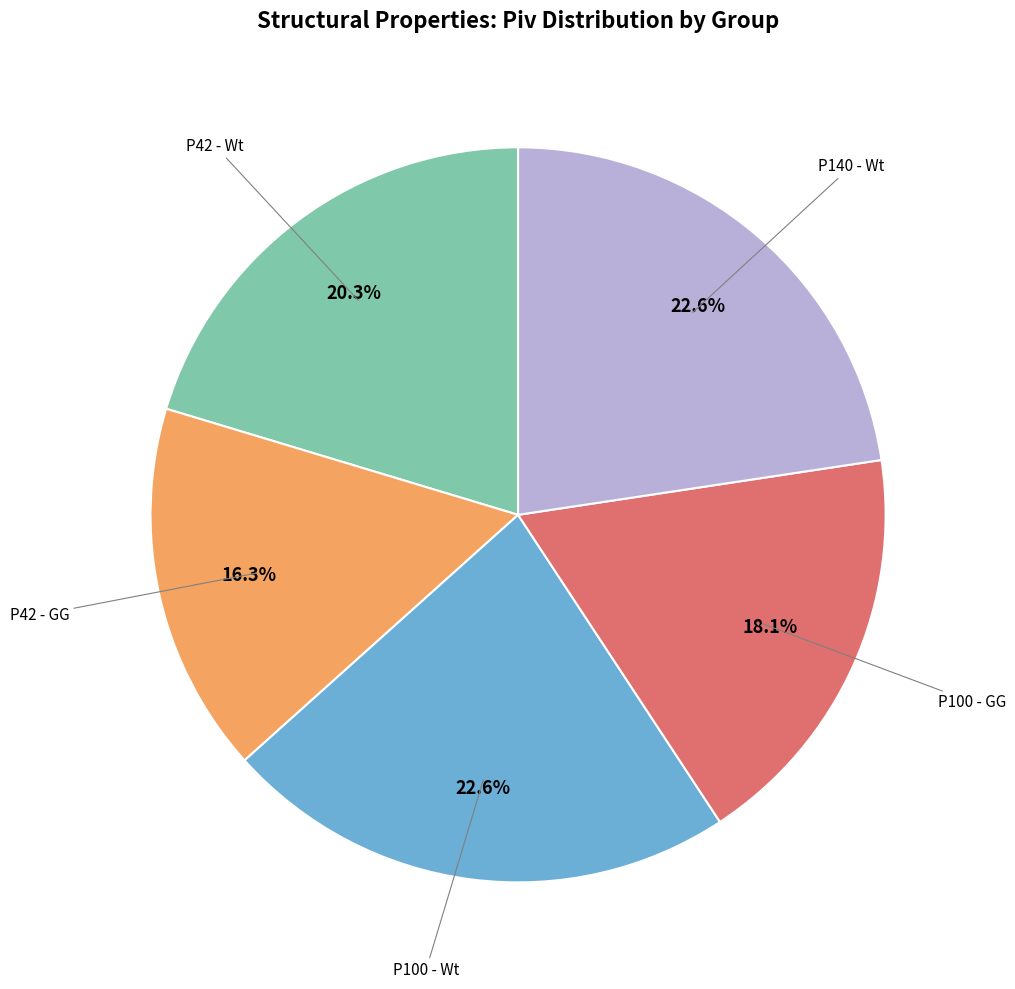

To the nearest percent, what is the difference between the largest and smallest slice percentages?

6%